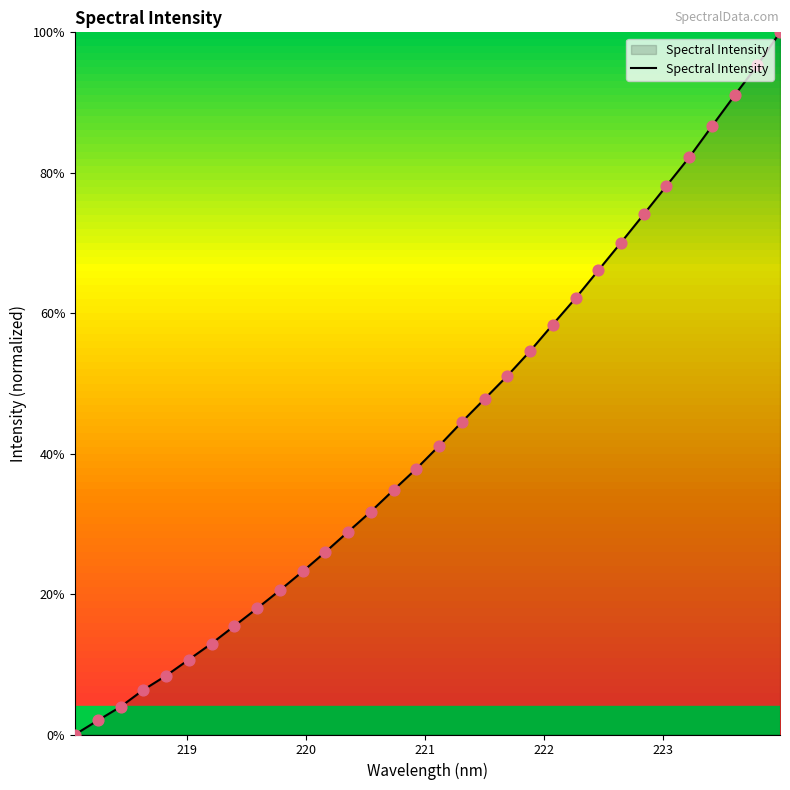

What is the difference between the maximum and minimum values?

100.0